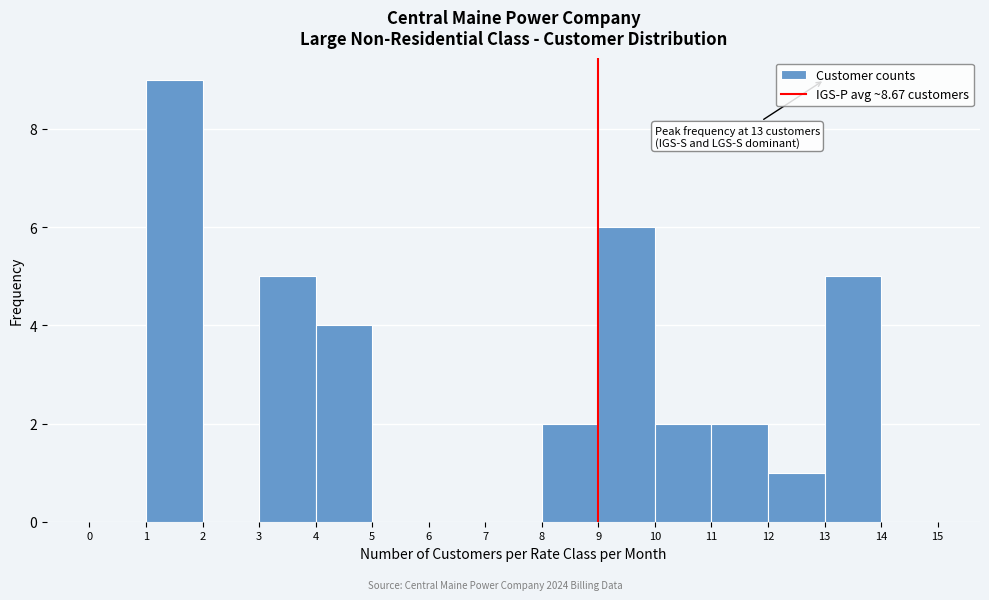

Which range on the x-axis has the tallest bar?

1 to 2